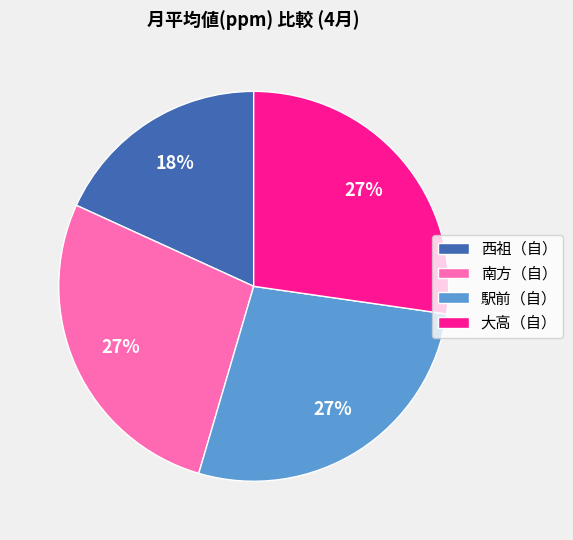

What percentage is the 南方（自） slice, to the nearest percent?

27%